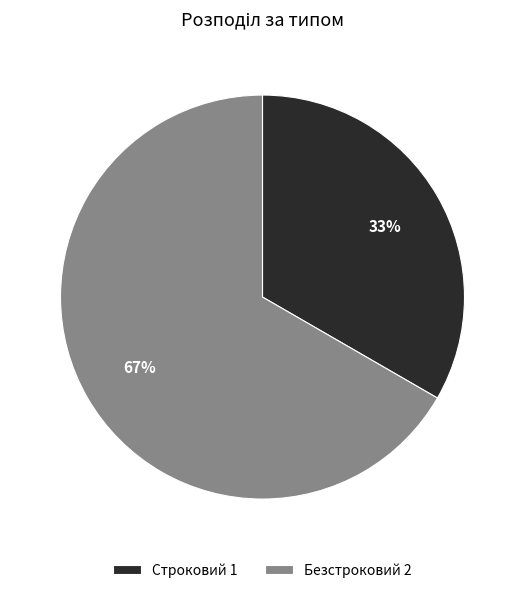

How many slices are in this pie chart?

2